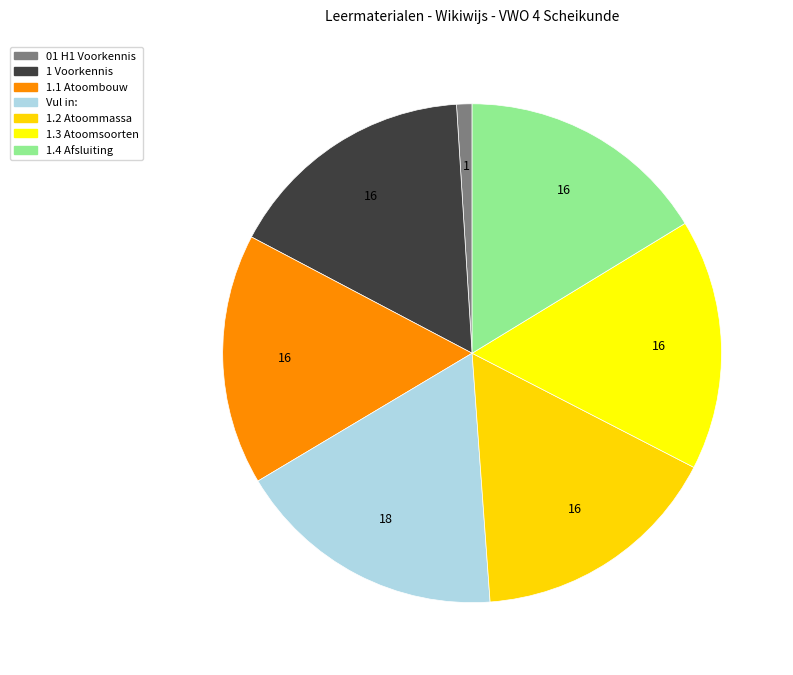

Count the number of slices in the pie.

7